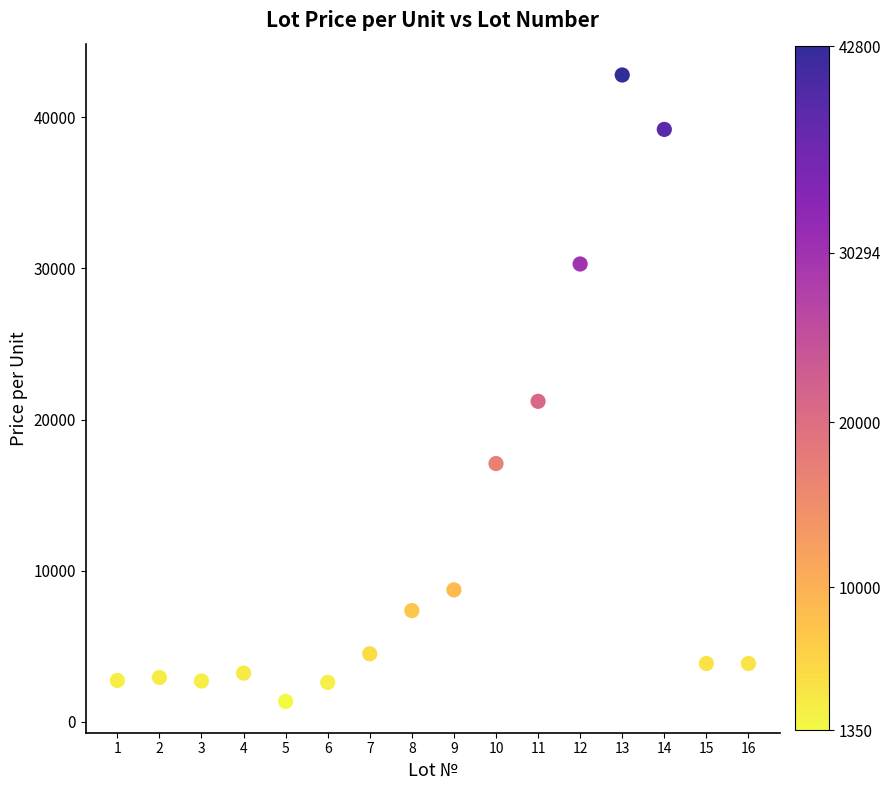

What Y value in the scatter plot is closest to 22075?

21205.8